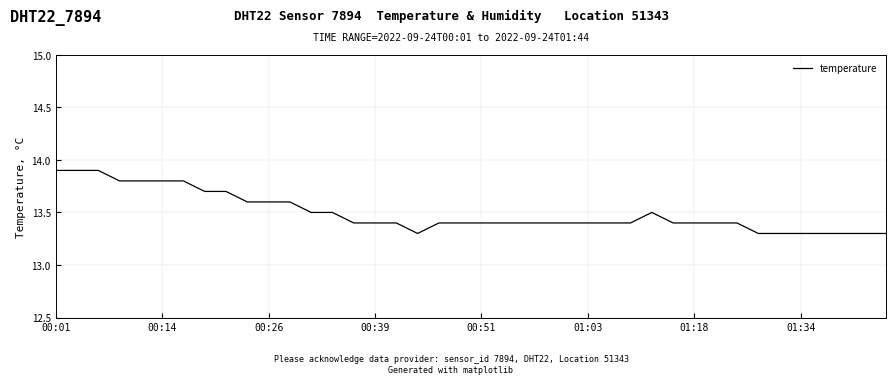

What is the minimum value shown in the chart?

13.3